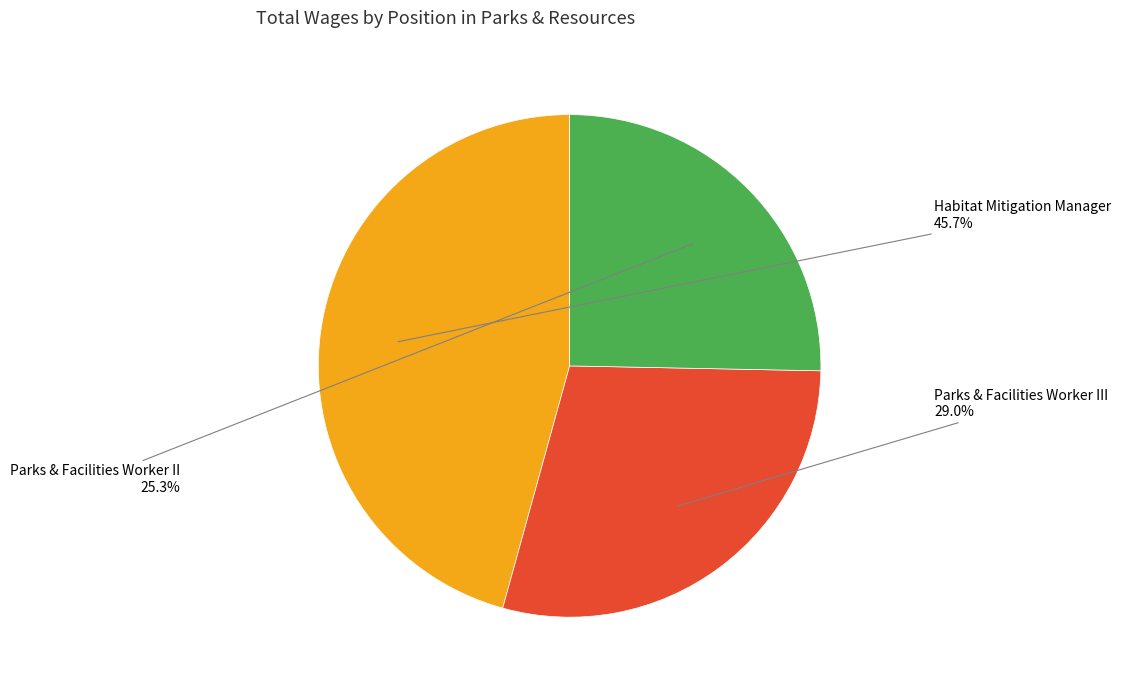

To the nearest percent, what portion does Habitat Mitigation Manager represent?

46%